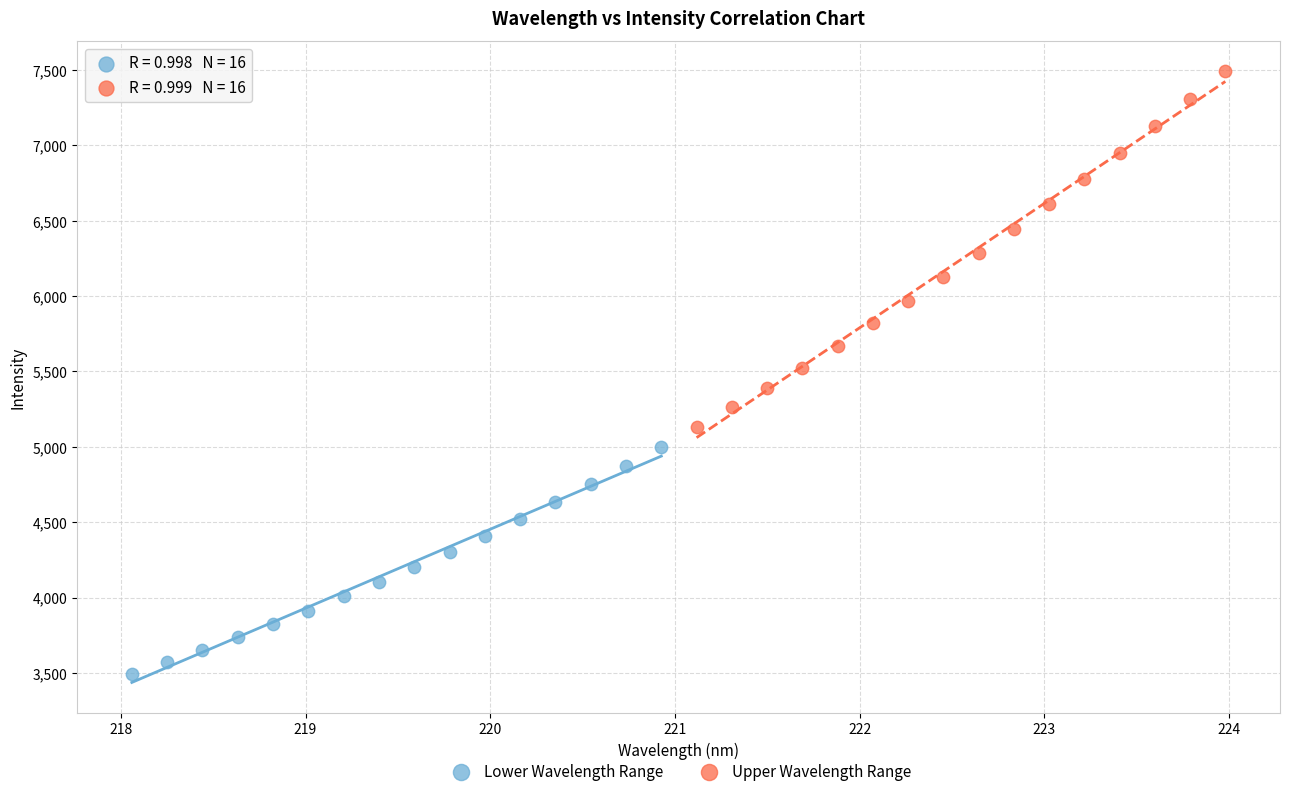

What are all the series names shown in the legend?

Lower Wavelength Range, Upper Wavelength Range